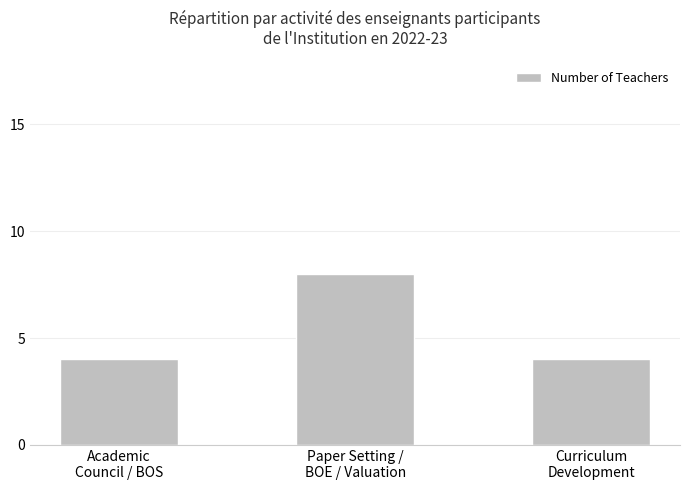

Which has a higher value, Paper Setting /
BOE / Valuation or Academic
Council / BOS?

Paper Setting /
BOE / Valuation